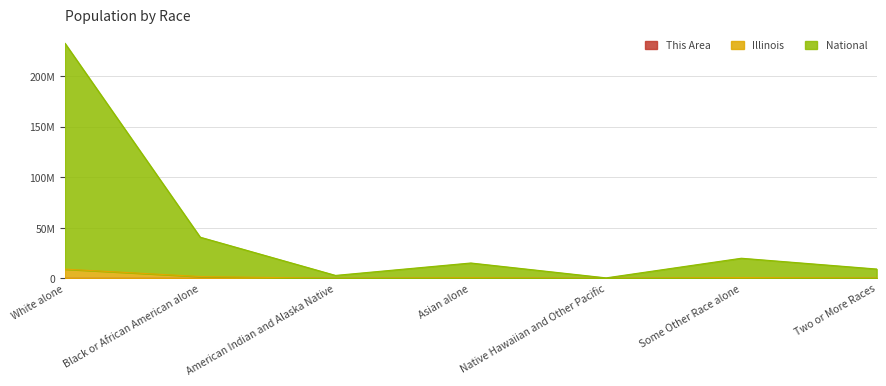

Which series changed the most between White alone and Some Other Race alone?

National